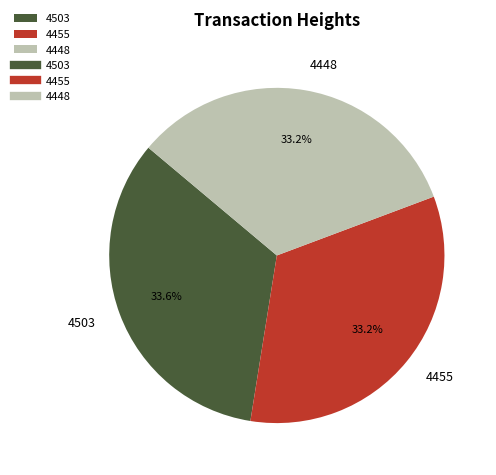

How many segments does this pie chart have?

3